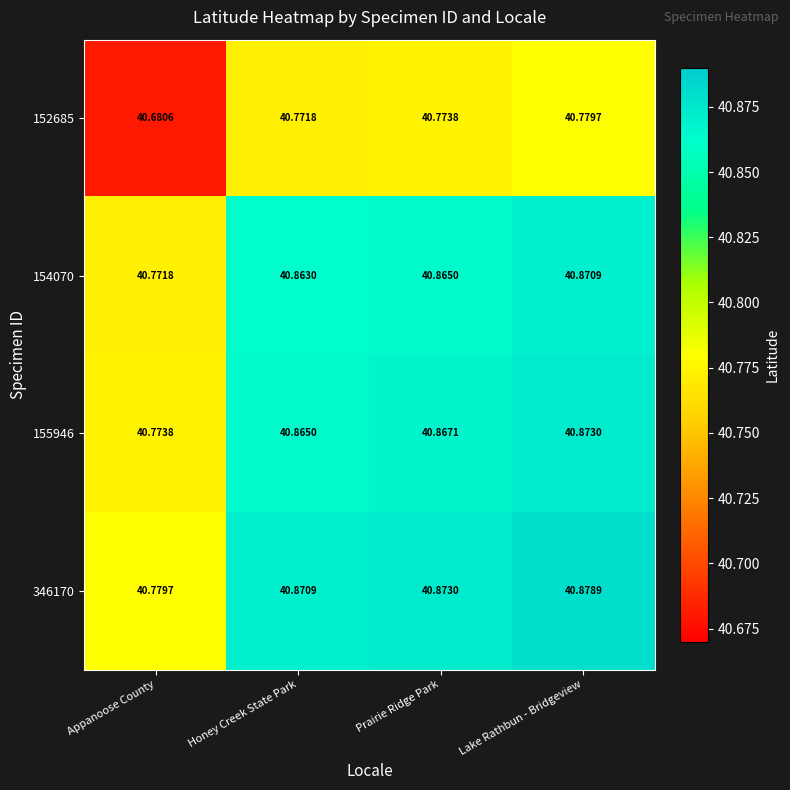

Where is 154070 nearest to the value 40?

Appanoose County